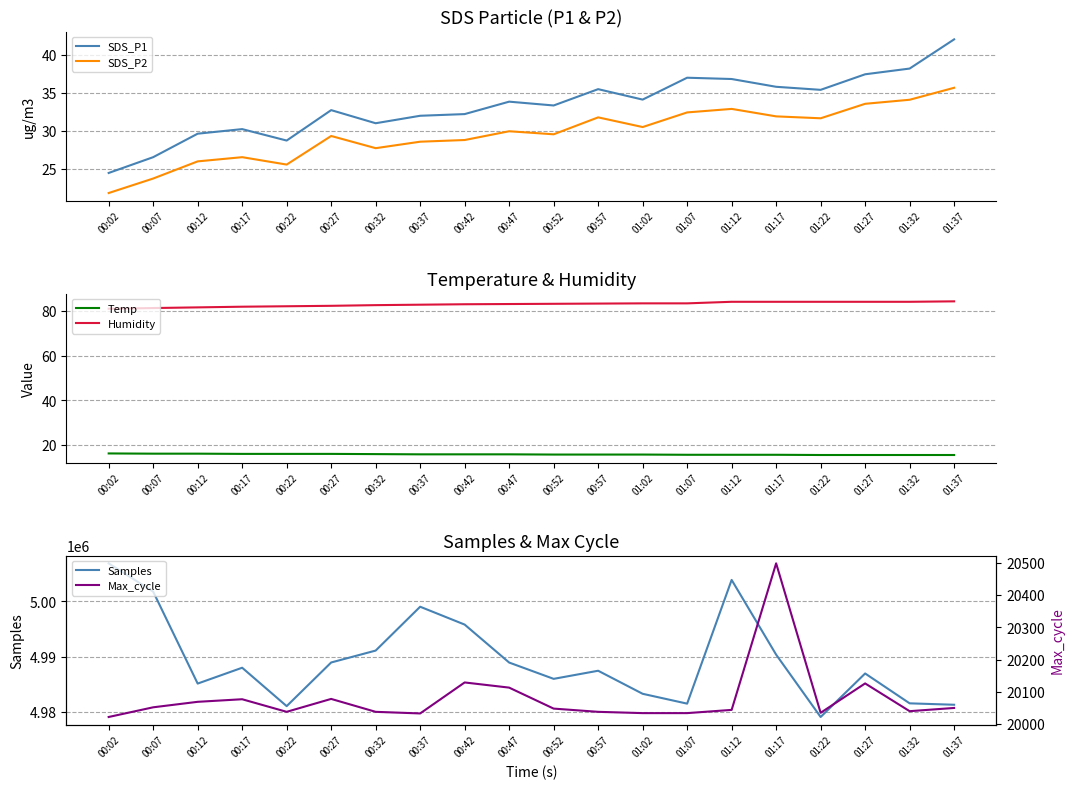

At how many categories does at least one series exceed 1004224?

20